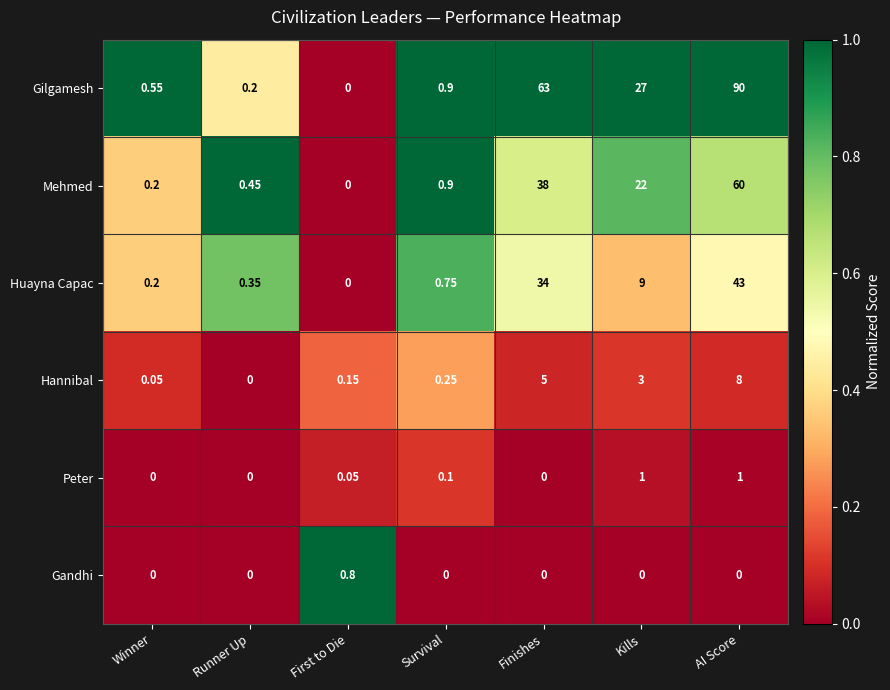

At how many categories does at least one series exceed 0?

7